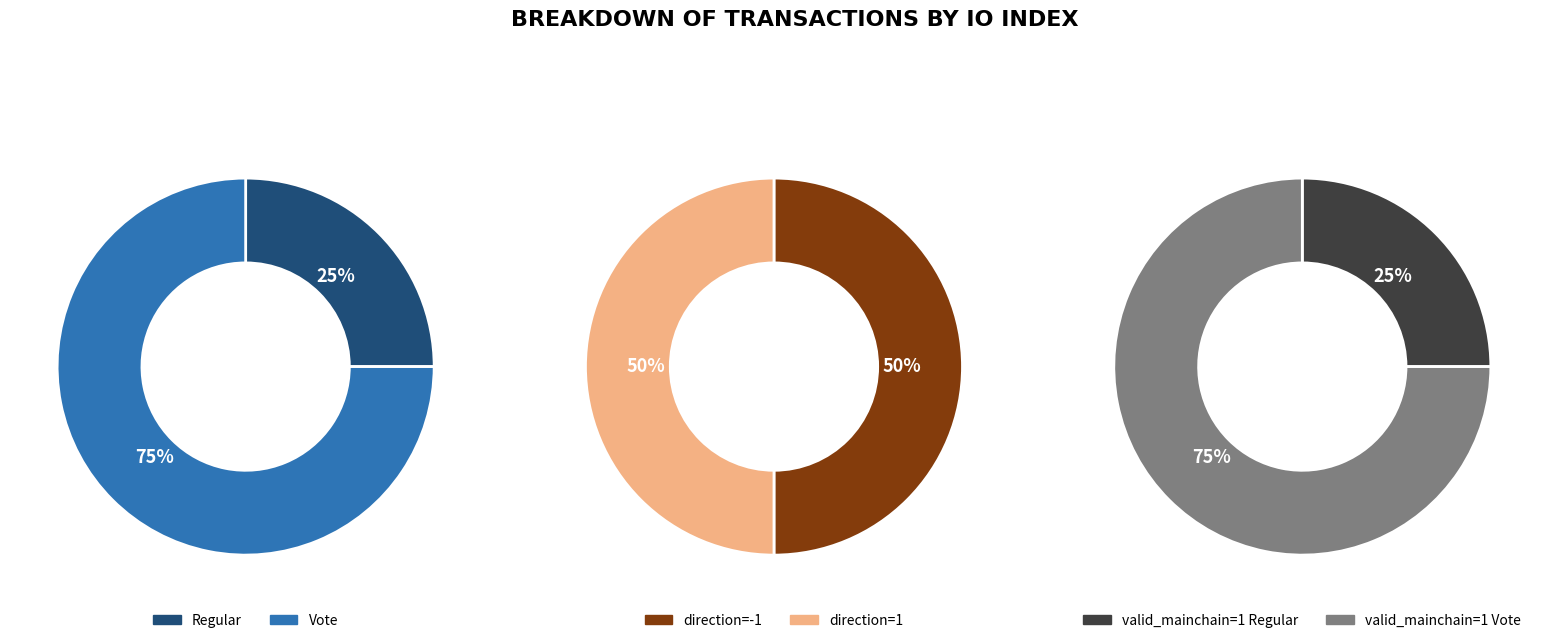

Is there a majority slice in this chart?

Yes